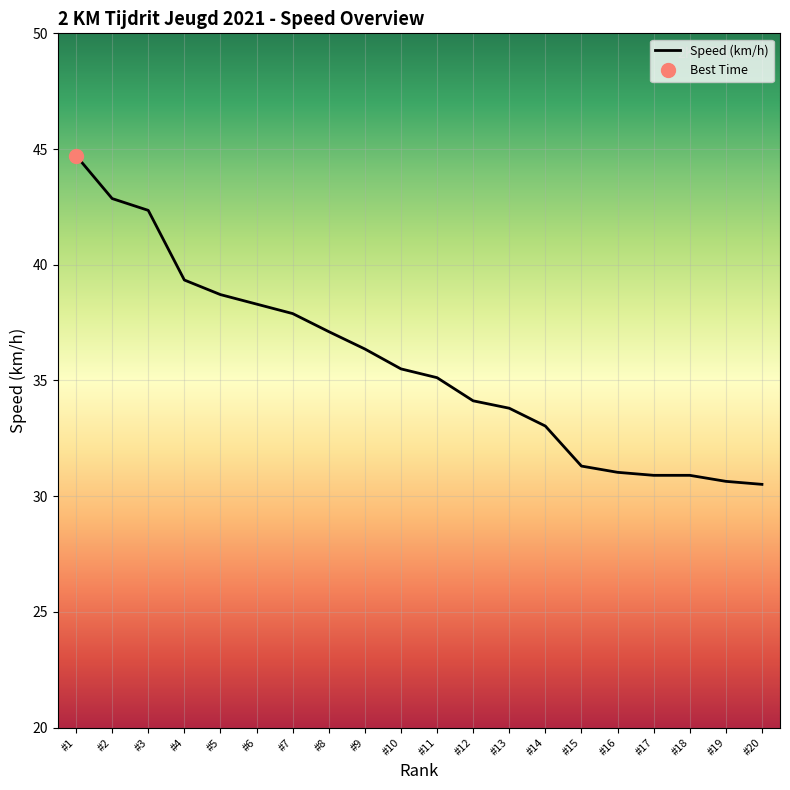

Which category has the highest value in the Speed (km/h) series?

#1